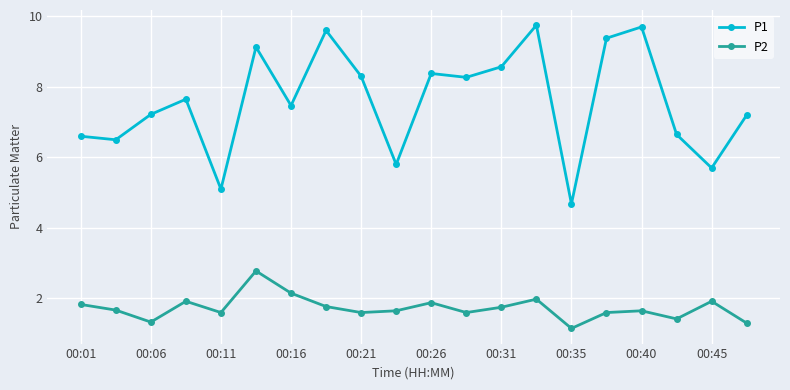

What is the minimum value for P1?

4.7